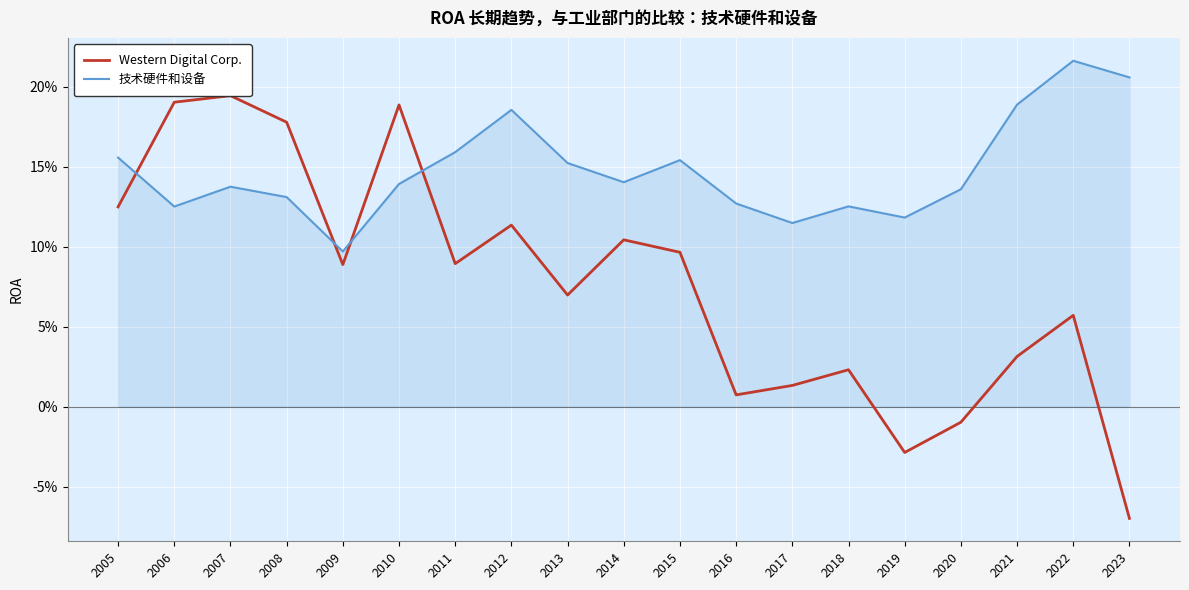

What is the average value of the 技术硬件和设备 series?

0.1